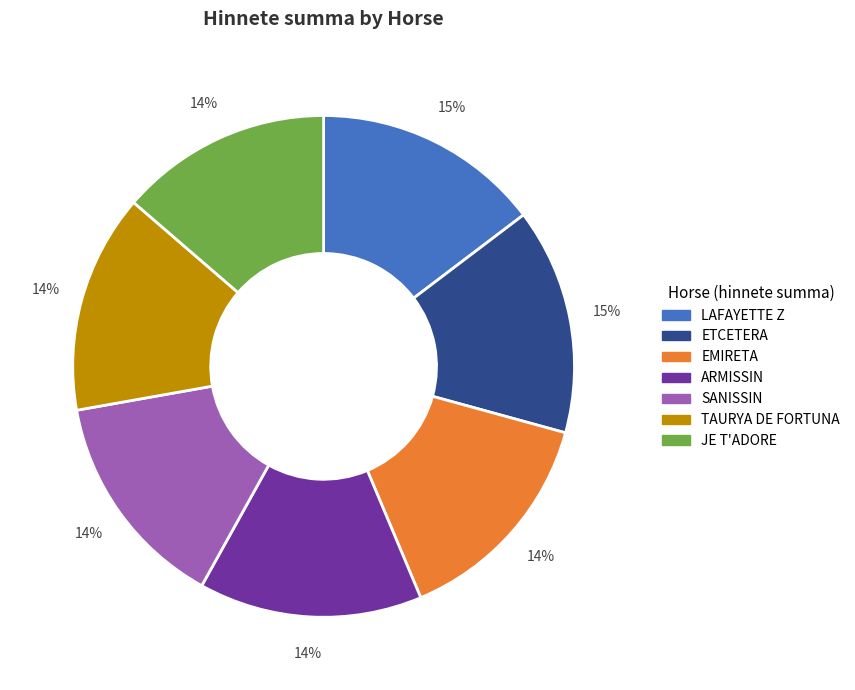

Is the sum of EMIRETA and ETCETERA greater than half?

No